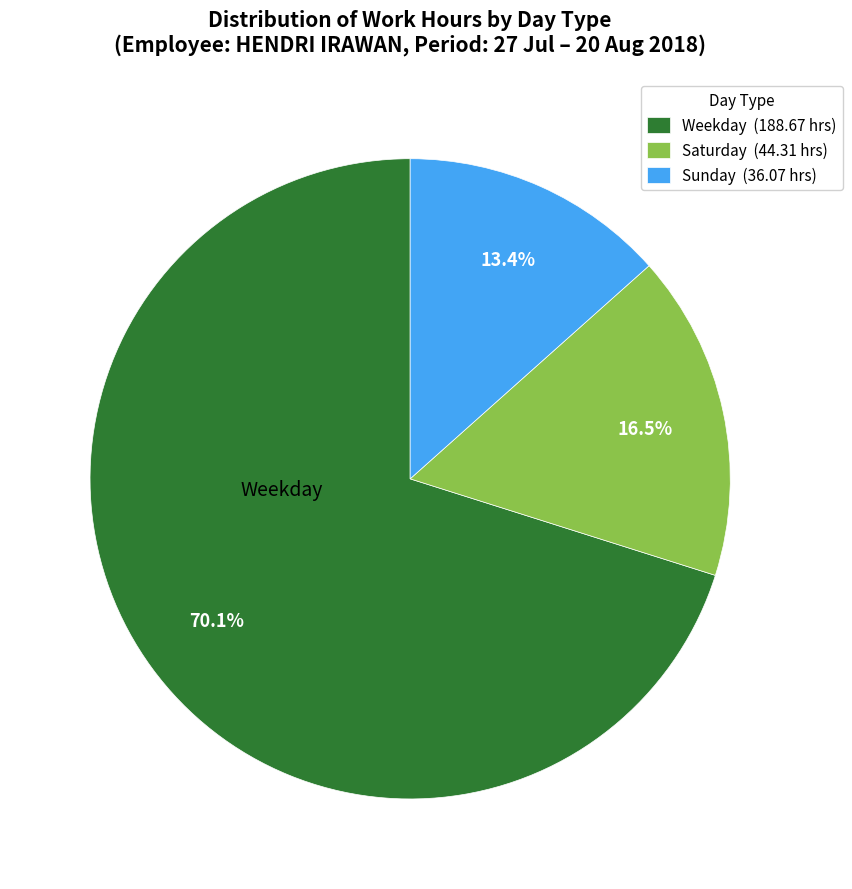

How many slices are in this pie chart?

3